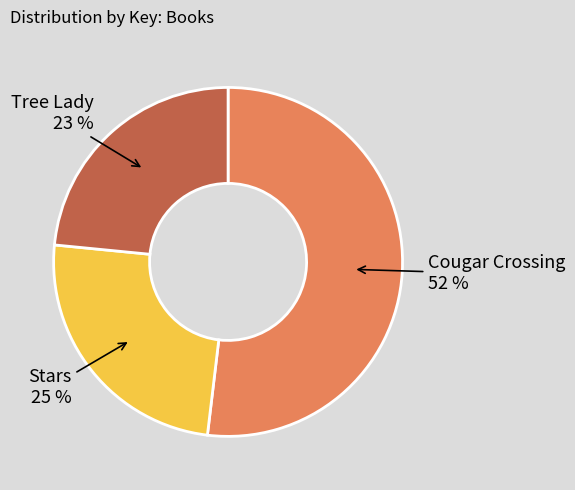

Is there a majority slice in this chart?

Yes